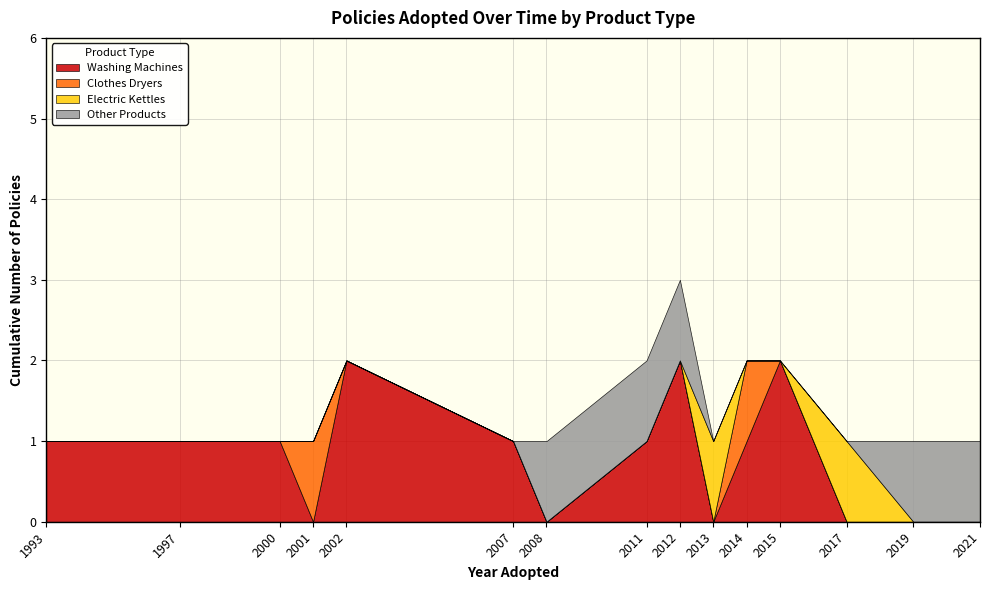

The value of Washing Machines at 2019 is 0. True or false?

True